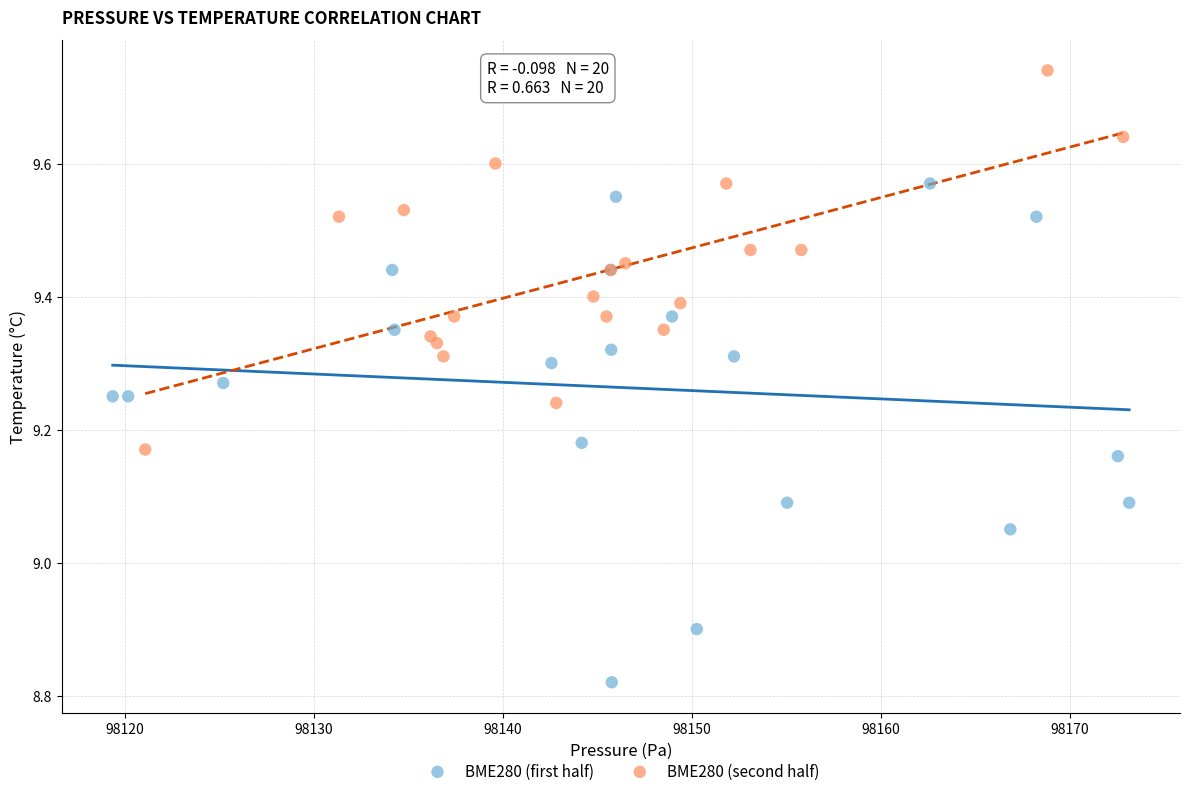

Which series contains the highest Y value?

BME280 (second half)